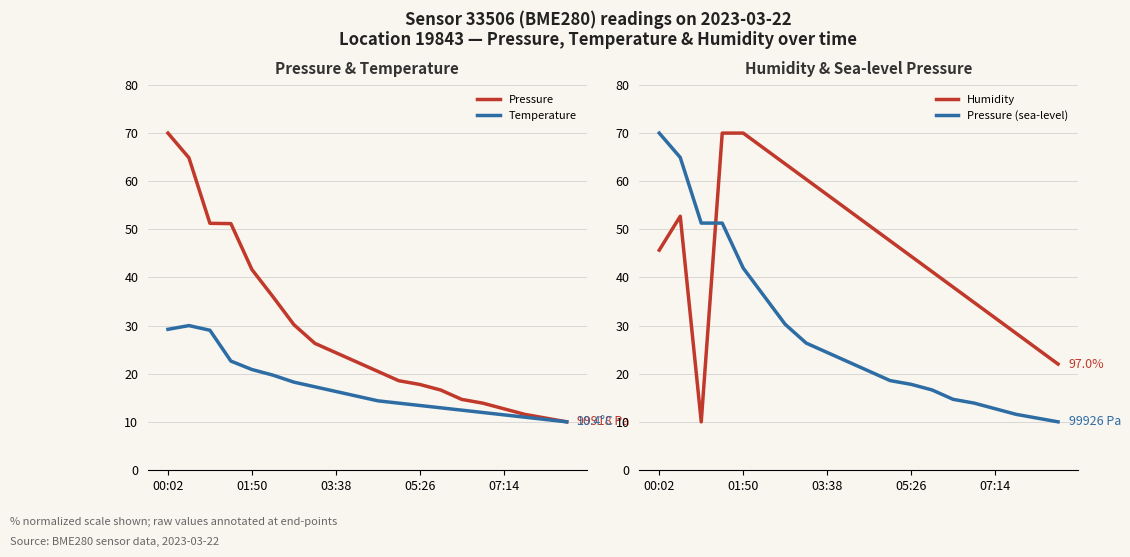

Is this an area chart (filled region under the line)?

No